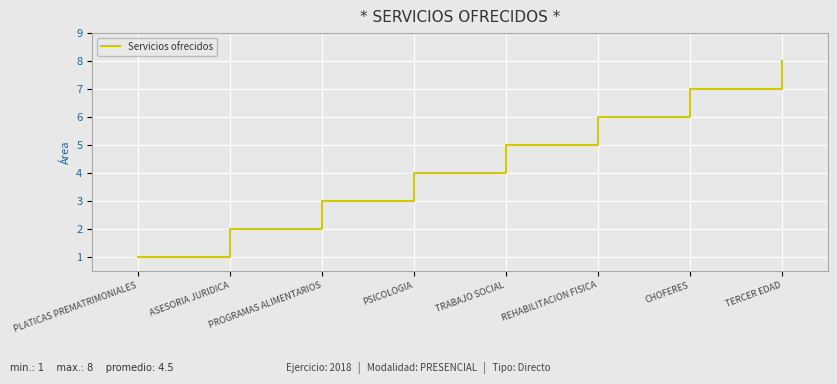

Reading left to right, list all the values displayed in this chart.

PLATICAS PREMATRIMONIALES=1	ASESORIA JURIDICA=2	PROGRAMAS ALIMENTARIOS=3	PSICOLOGIA=4	TRABAJO SOCIAL=5	REHABILITACION FISICA=6	CHOFERES=7	TERCER EDAD=8